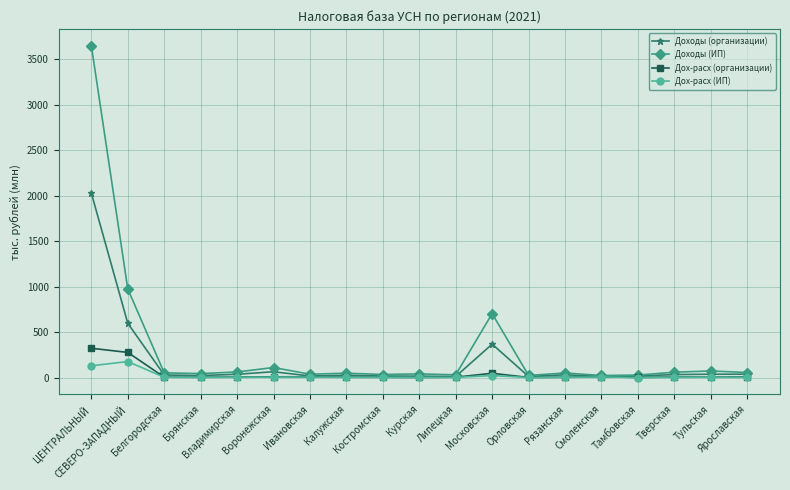

How many series are shown in this chart?

4